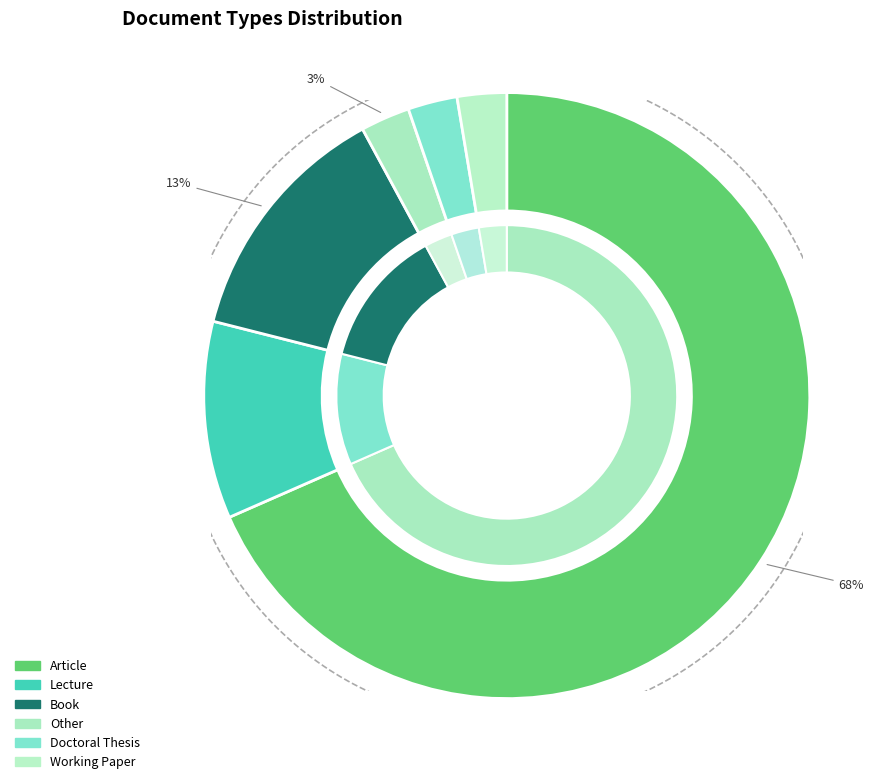

True or false: Lecture accounts for 11% of the total.

True